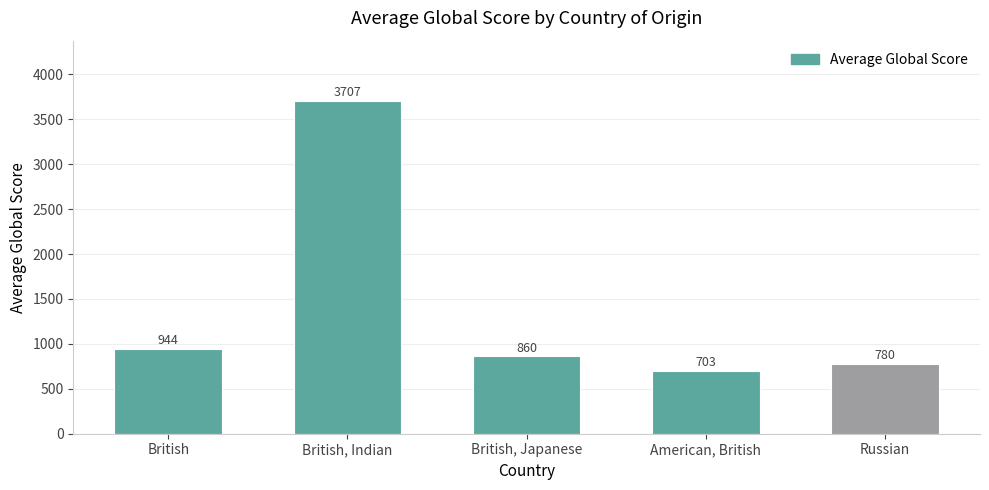

At which label does the data first exceed 860?

British